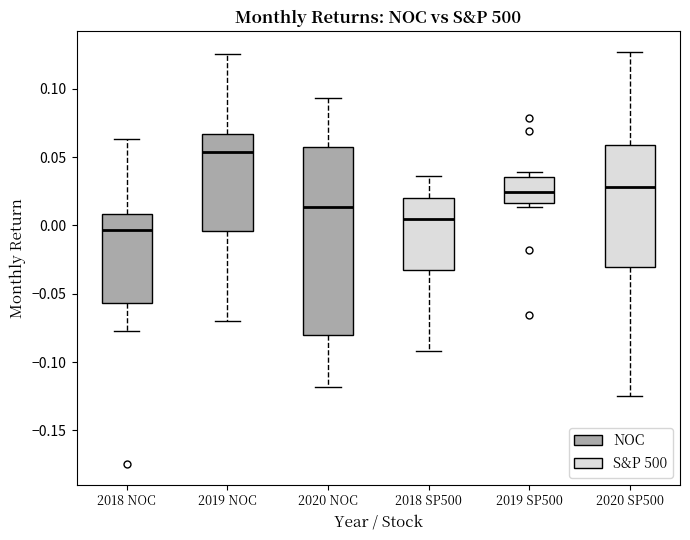

Reading left to right, transcribe this box plot: for each box, give where its median line is, the range the box spans, and where its two whiskers end, as read against the y-axis. The values are not printed on the chart, so give them approximately, as read against the axis.

2018 NOC: median -0.005, box -0.055 to 0.010, whiskers -0.080 to 0.065
2019 NOC: median 0.055, box -0.005 to 0.065, whiskers -0.070 to 0.125
2020 NOC: median 0.015, box -0.080 to 0.055, whiskers -0.120 to 0.095
2018 SP500: median 0.005, box -0.035 to 0.020, whiskers -0.090 to 0.035
2019 SP500: median 0.025, box 0.015 to 0.035, whiskers 0.015 (just below the box's lower edge) to 0.040
2020 SP500: median 0.030, box -0.030 to 0.060, whiskers -0.125 to 0.125